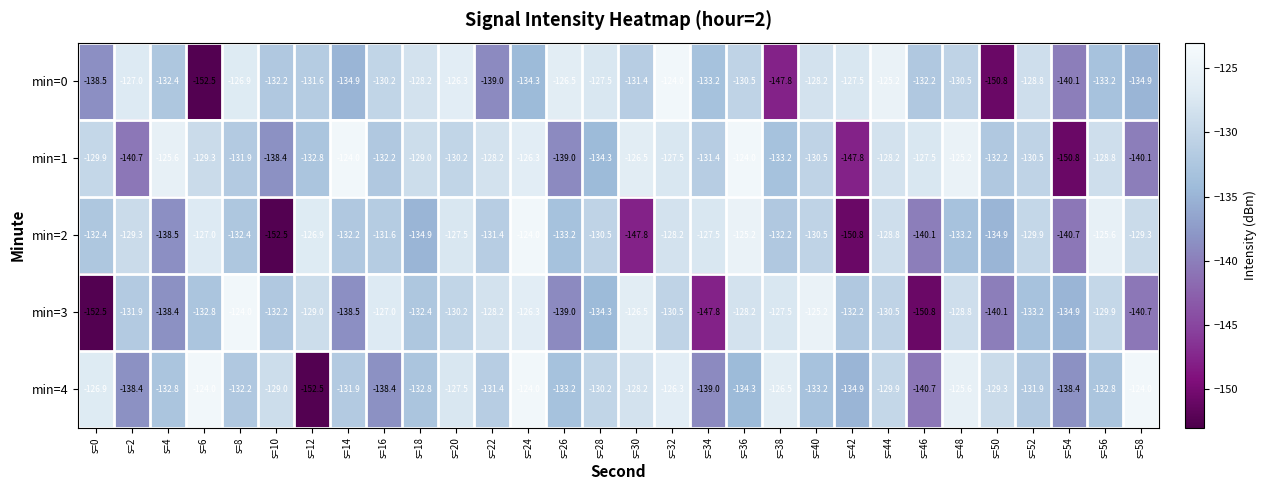

Is the value of min=4 at s=46 greater than the value of min=2 at s=20?

No